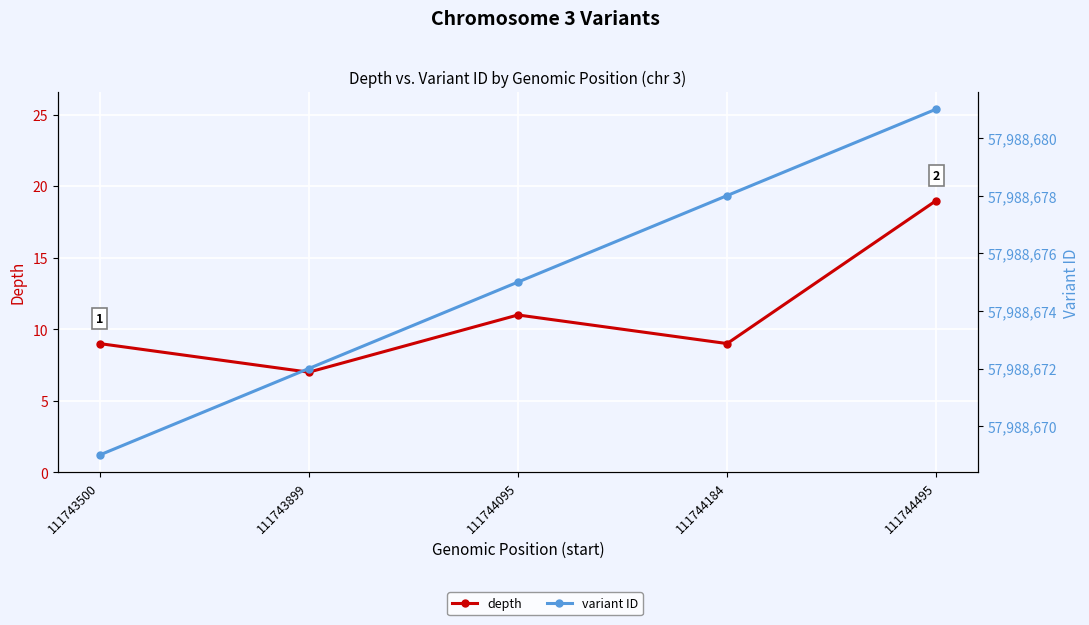

What is the value of the depth point at the 1st from the left?

9